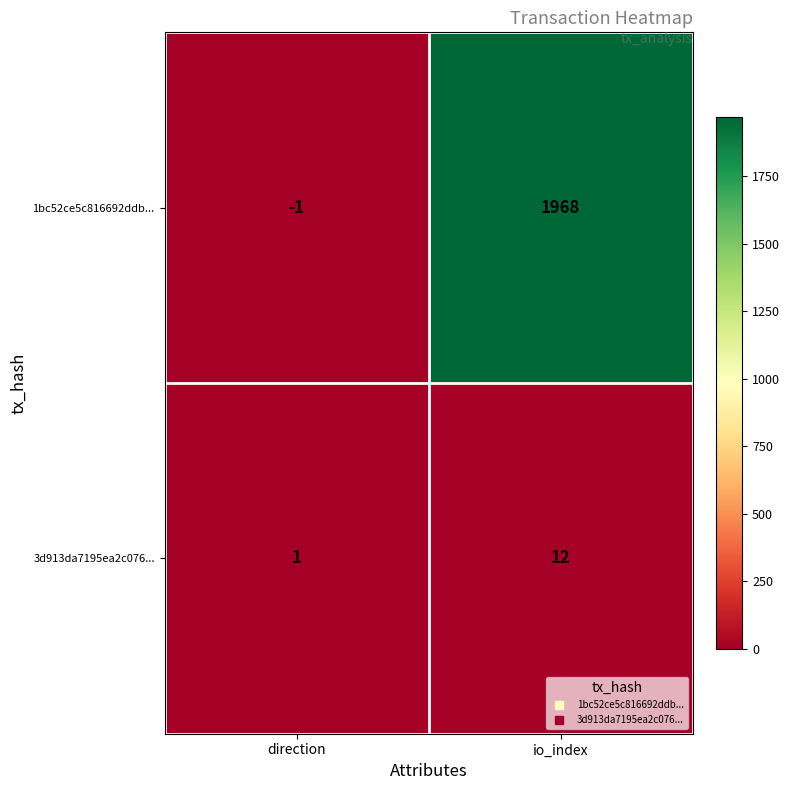

Which series changed the most between direction and io_index?

1bc52ce5c816692ddb...